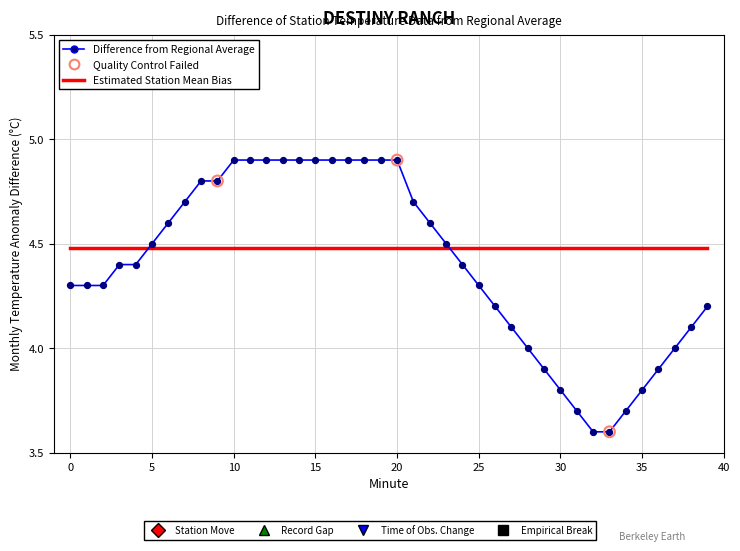

Which series has the largest range (max minus min)?

Difference from Regional Average